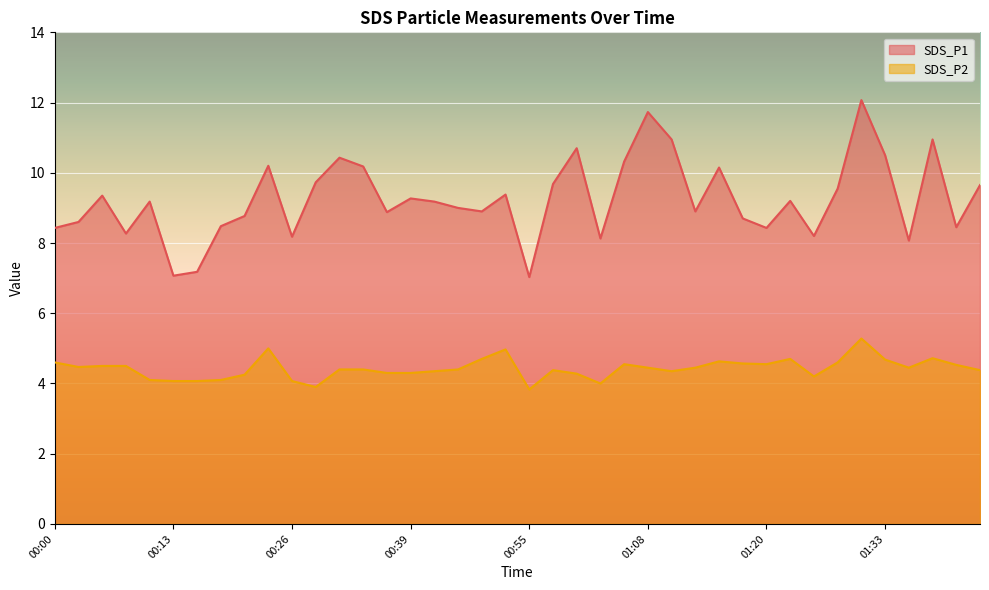

Does the chart display data point markers on the line(s)?

No